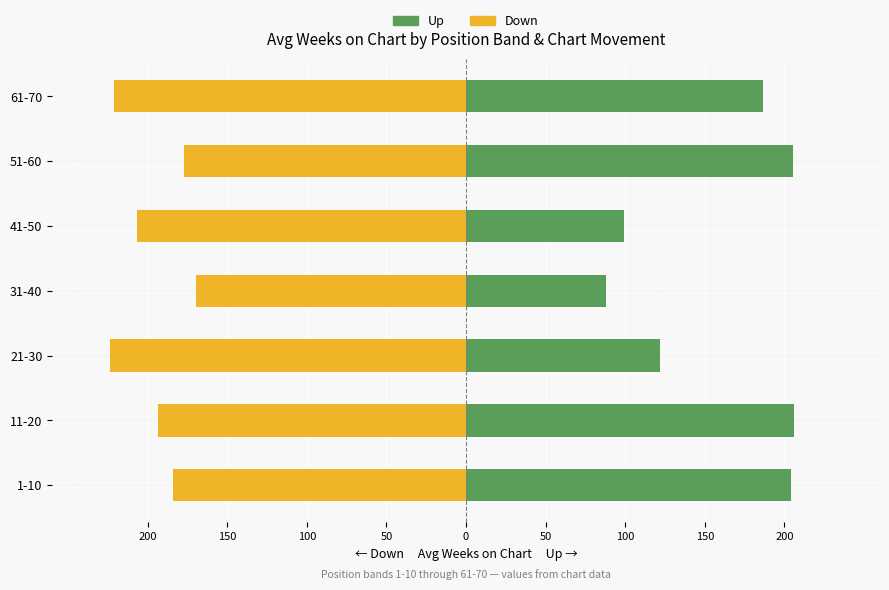

Rank the series at 31-40 from highest to lowest value.

Up (avg weeks on chart), Down (avg weeks on chart)